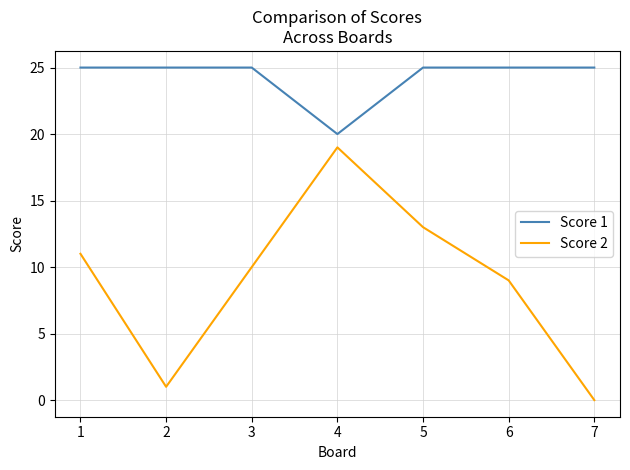

True or false: Score 1 and Score 2 cross at least once.

False